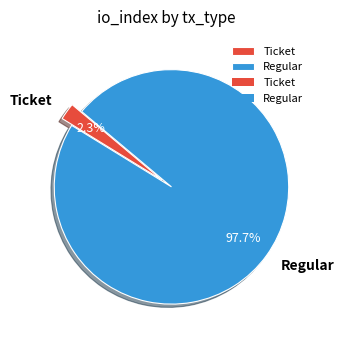

Combined, do Ticket and Regular account for over 50%?

Yes